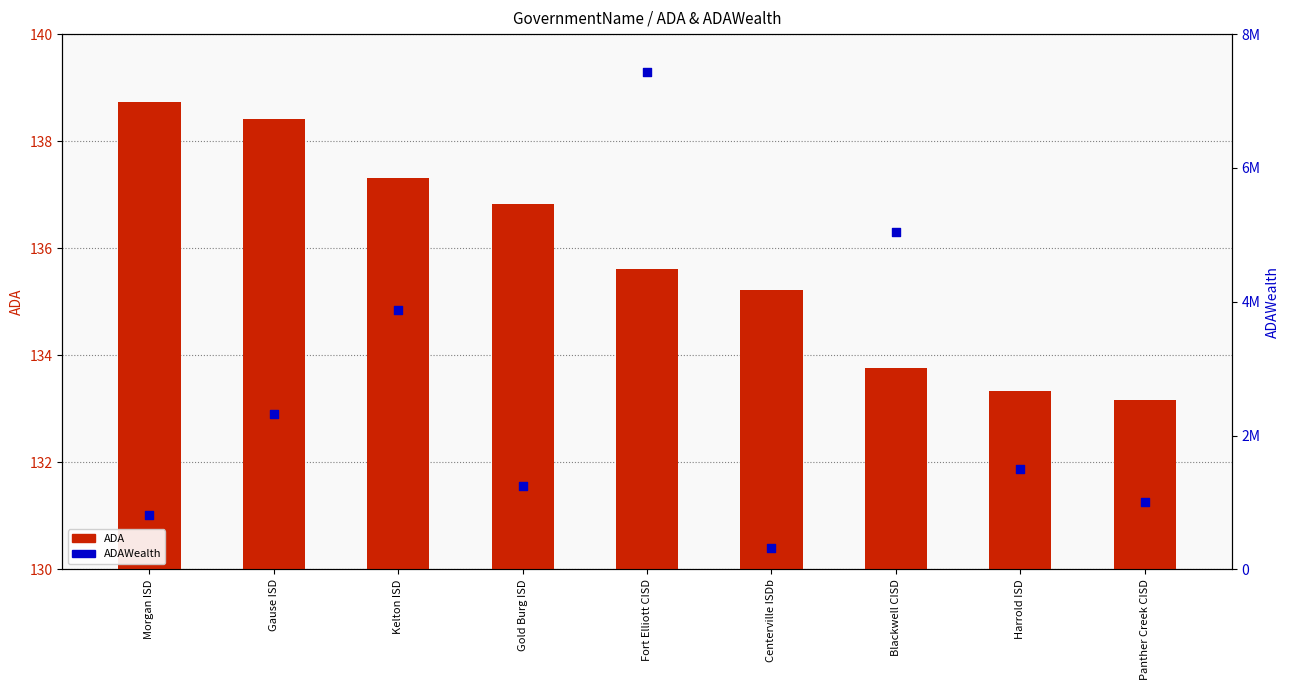

Which series has the largest Y range (max minus min)?

ADAWealth